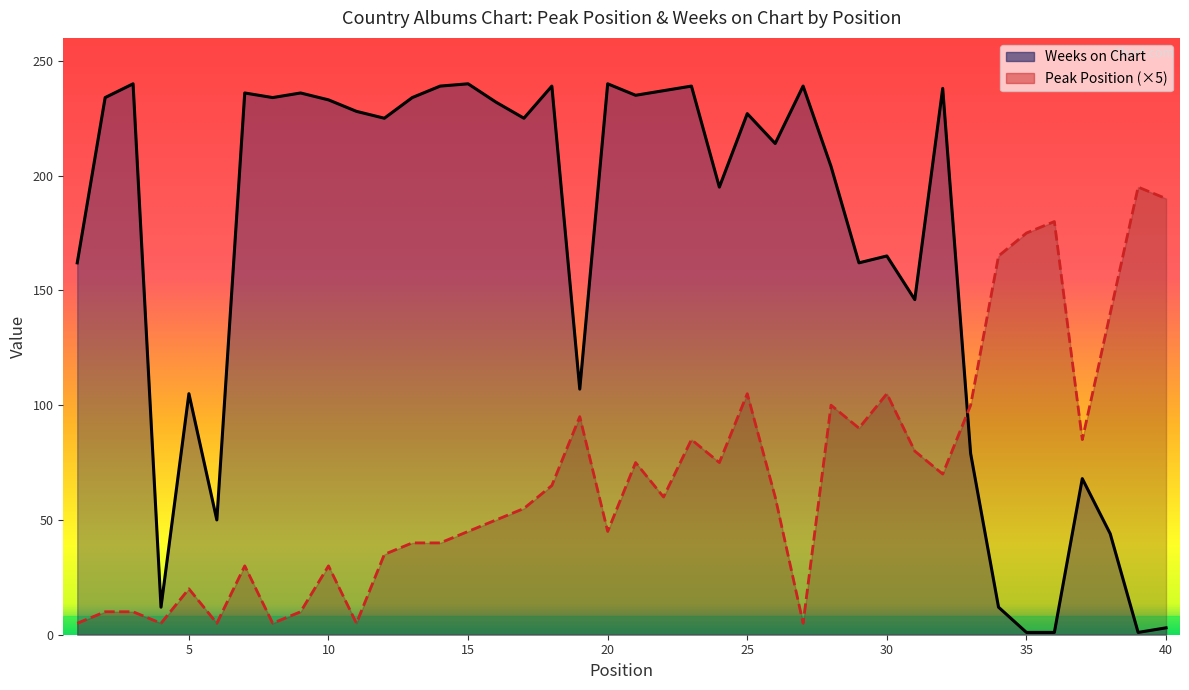

The value of Peak Position (×5) at 16 is 96. True or false?

False